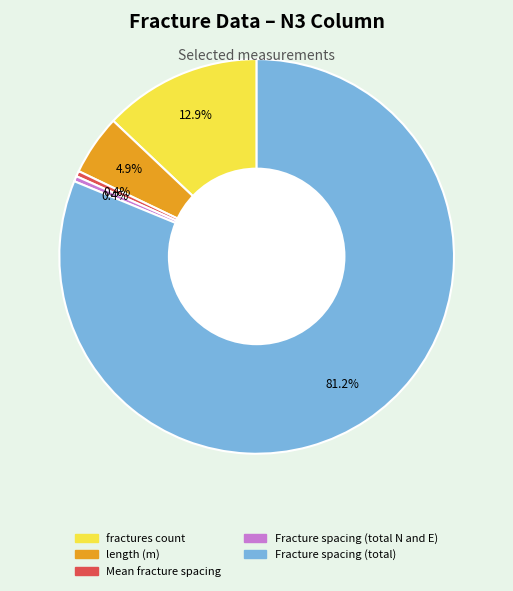

How much of the chart is everything except length (m)?

95.1%